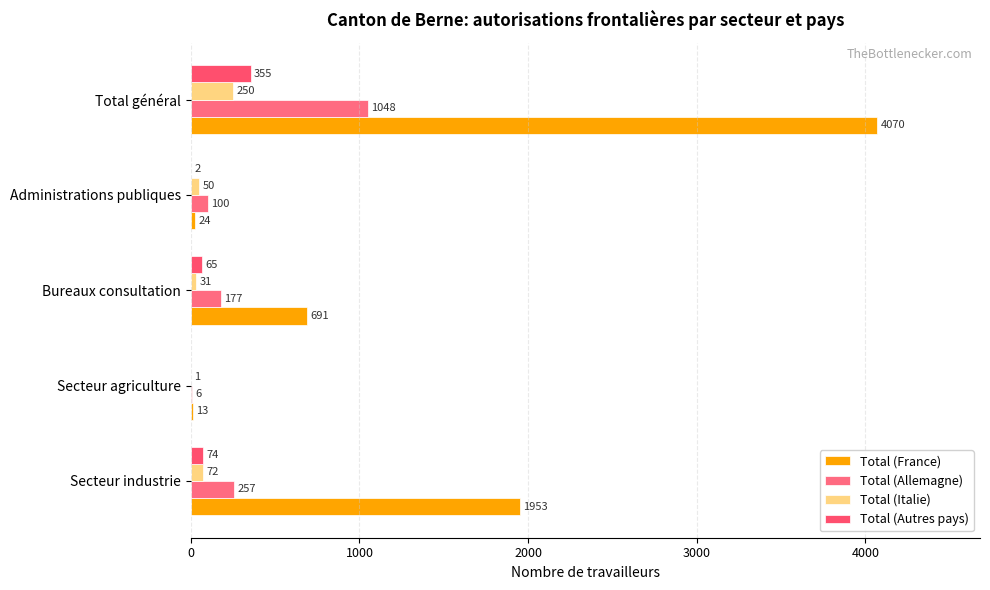

How many categories are shown in the chart?

5